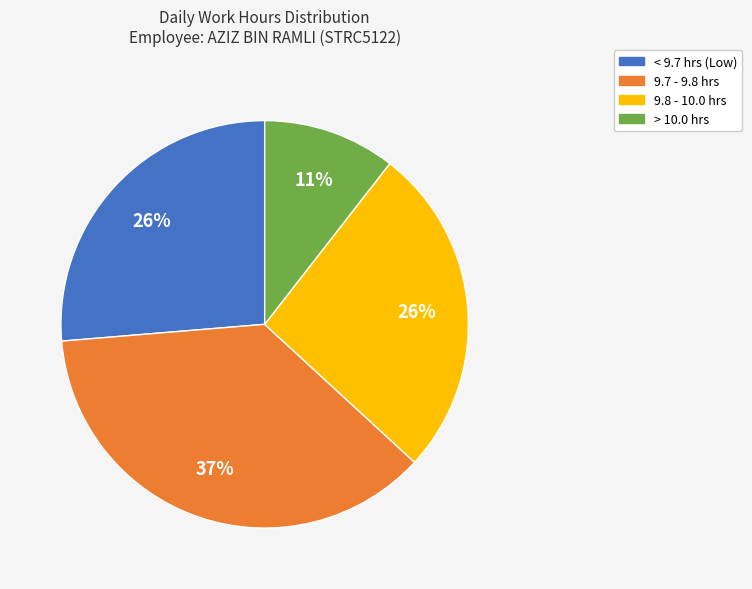

To the nearest percent, what is the average slice percentage?

25%